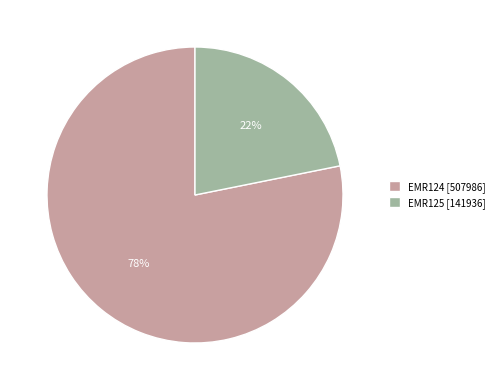

To the nearest percent, what is the difference between the EMR125 and EMR124 slice percentages?

56%